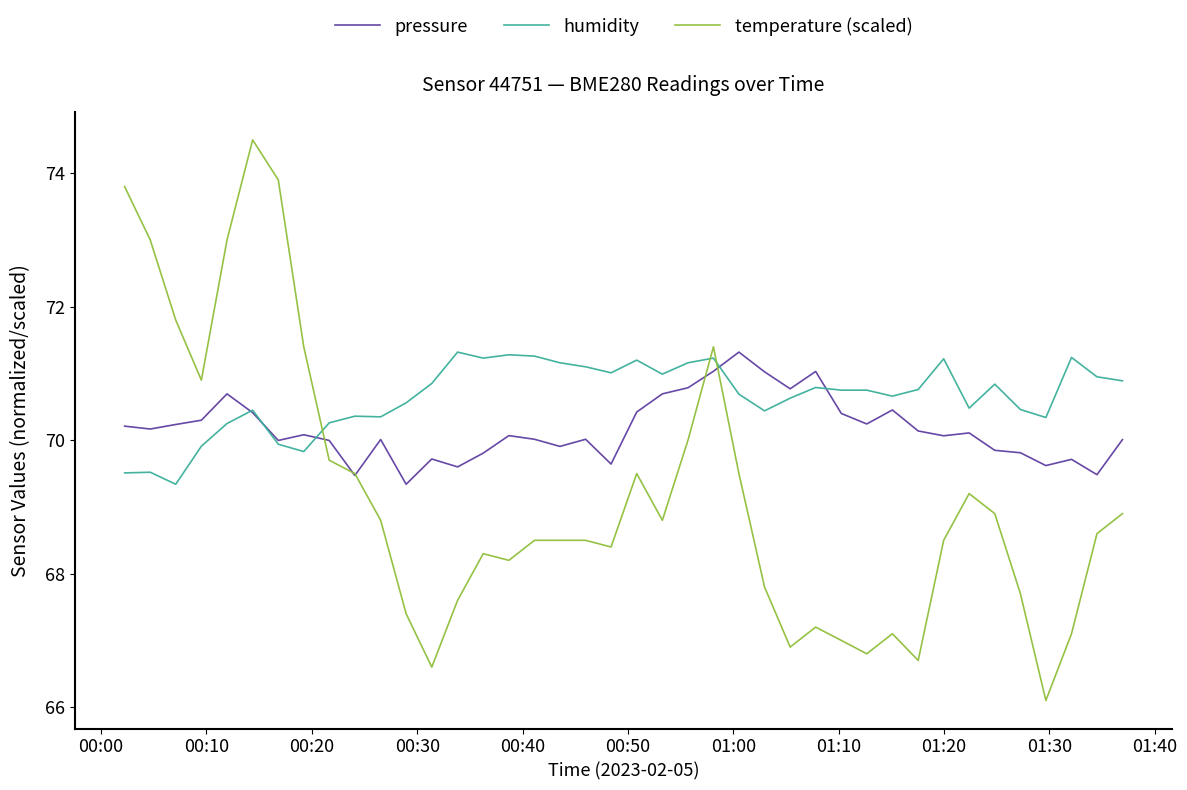

Which series has the largest range (max minus min)?

temperature (scaled)